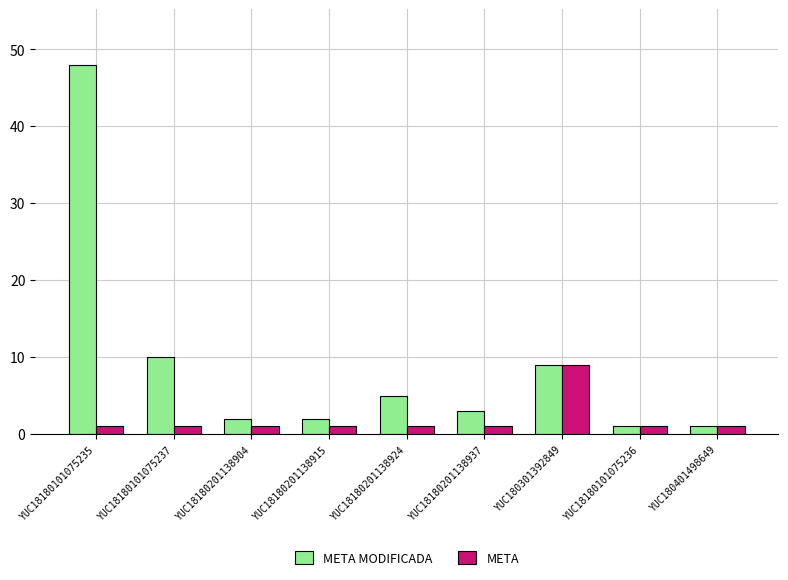

What is the value of the META bar at the 6th from the left?

1